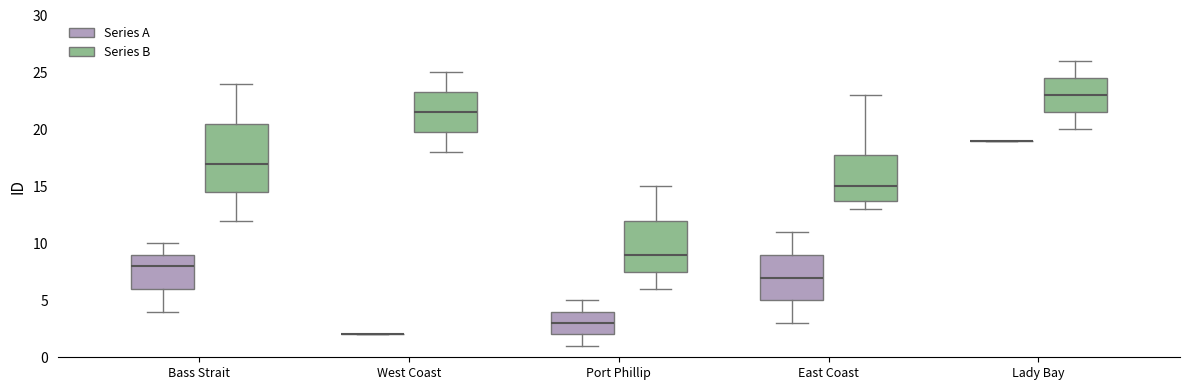

Reading left to right, transcribe this box plot: for each box, give where its median line is, the range the box spans, and where its two whiskers end, as read against the y-axis. The values are not printed on the chart, so give them approximately, as read against the axis.

Bass Strait (Series A): median 8.0, box 6.0 to 9.0, whiskers 4.0 to 10.0
Bass Strait (Series B): median 17.0, box 14.5 to 20.5, whiskers 12.0 to 24.0
West Coast (Series A): box collapsed to a line at 2.0, whiskers 2.0 to 2.0
West Coast (Series B): median 21.5, box 20.0 to 23.5, whiskers 18.0 to 25.0
Port Phillip (Series A): median 3.0, box 2.0 to 4.0, whiskers 1.0 to 5.0
Port Phillip (Series B): median 9.0, box 7.5 to 12.0, whiskers 6.0 to 15.0
East Coast (Series A): median 7.0, box 5.0 to 9.0, whiskers 3.0 to 11.0
East Coast (Series B): median 15.0, box 14.0 to 18.0, whiskers 13.0 to 23.0
Lady Bay (Series A): box collapsed to a line at 19.0, whiskers 19.0 to 19.0
Lady Bay (Series B): median 23.0, box 21.5 to 24.5, whiskers 20.0 to 26.0